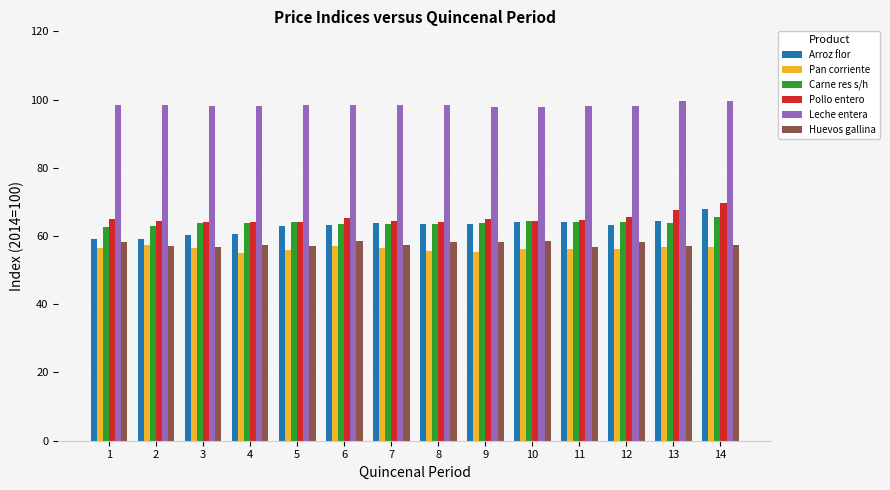

Which series has the largest total across all categories?

Leche entera